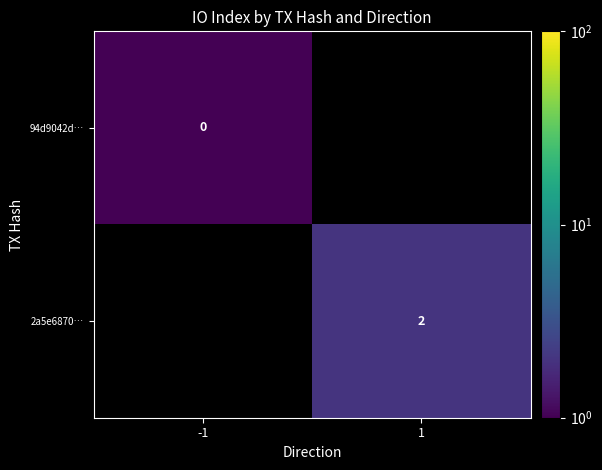

True or false: 2a5e6870… has a value of 2.6 at 1.

False